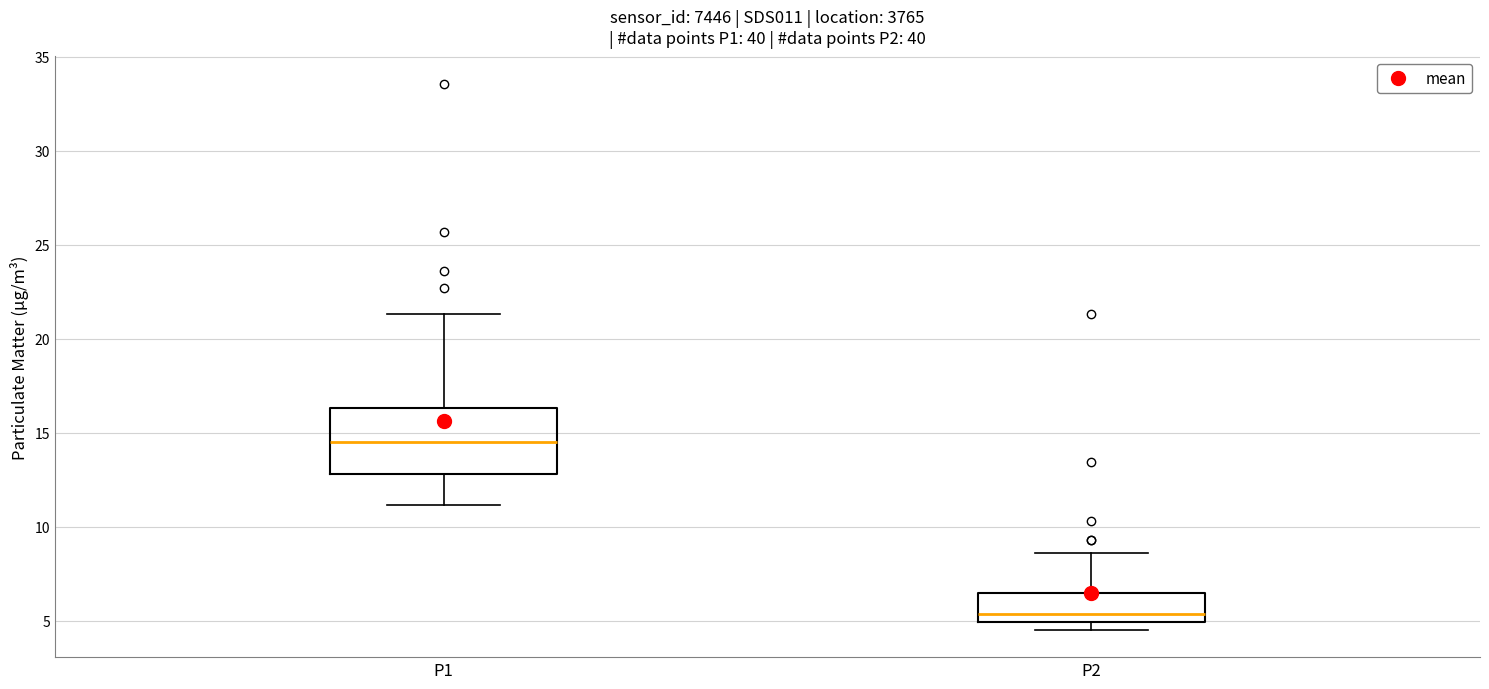

Which box has the lowest median line?

P2